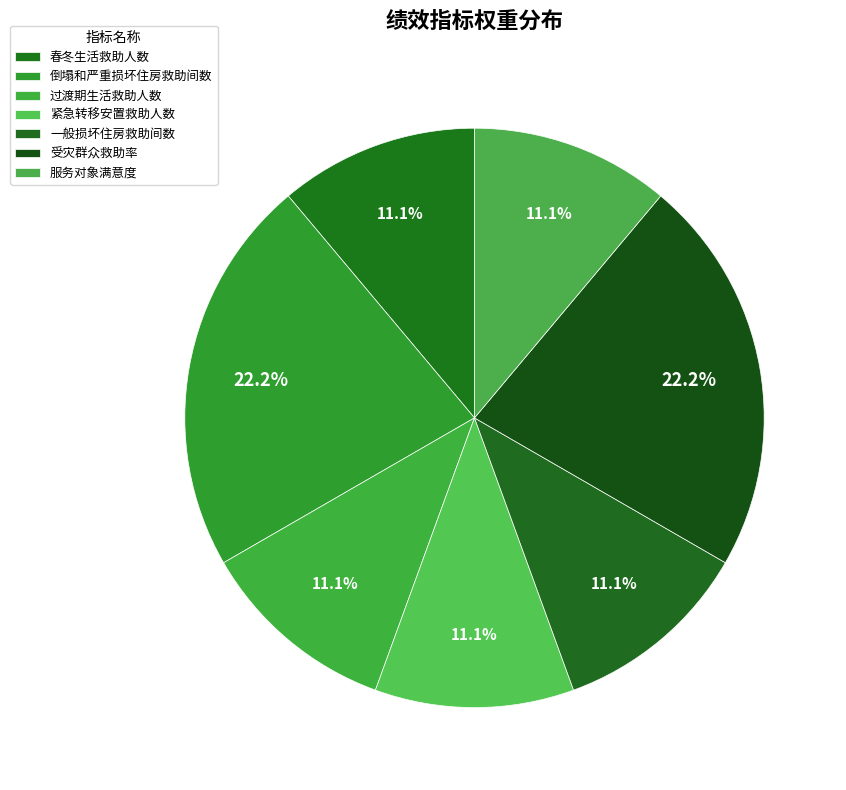

What is the total percentage of 过渡期生活救助人数 and 服务对象满意度?

22.2%